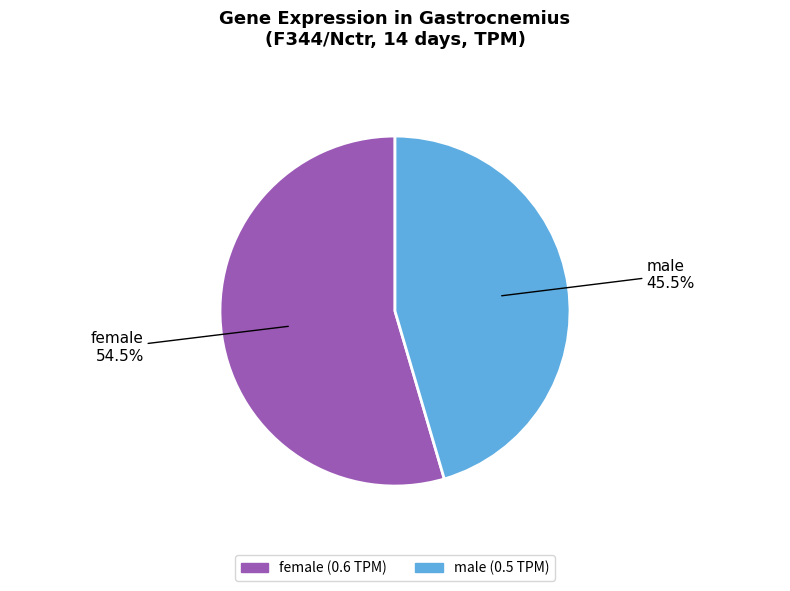

What percentage is NOT represented by male?

54.5%